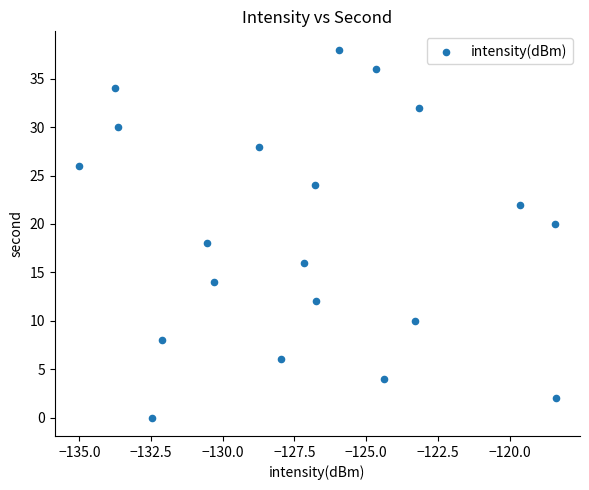

What is the range of Y values (max minus min)?

38